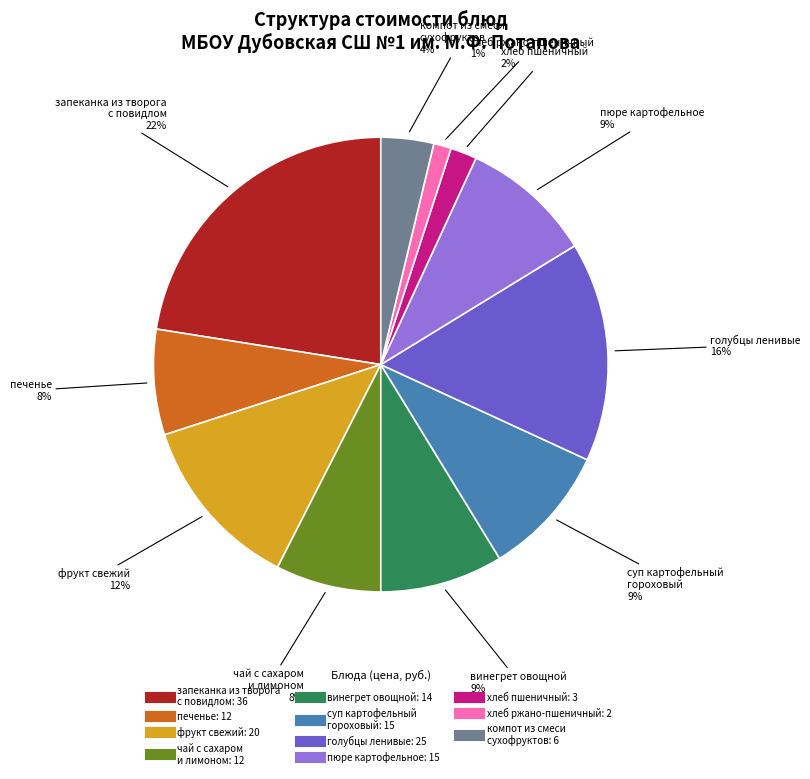

Is the sum of фрукт свежий and суп картофельный гороховый greater than half?

No